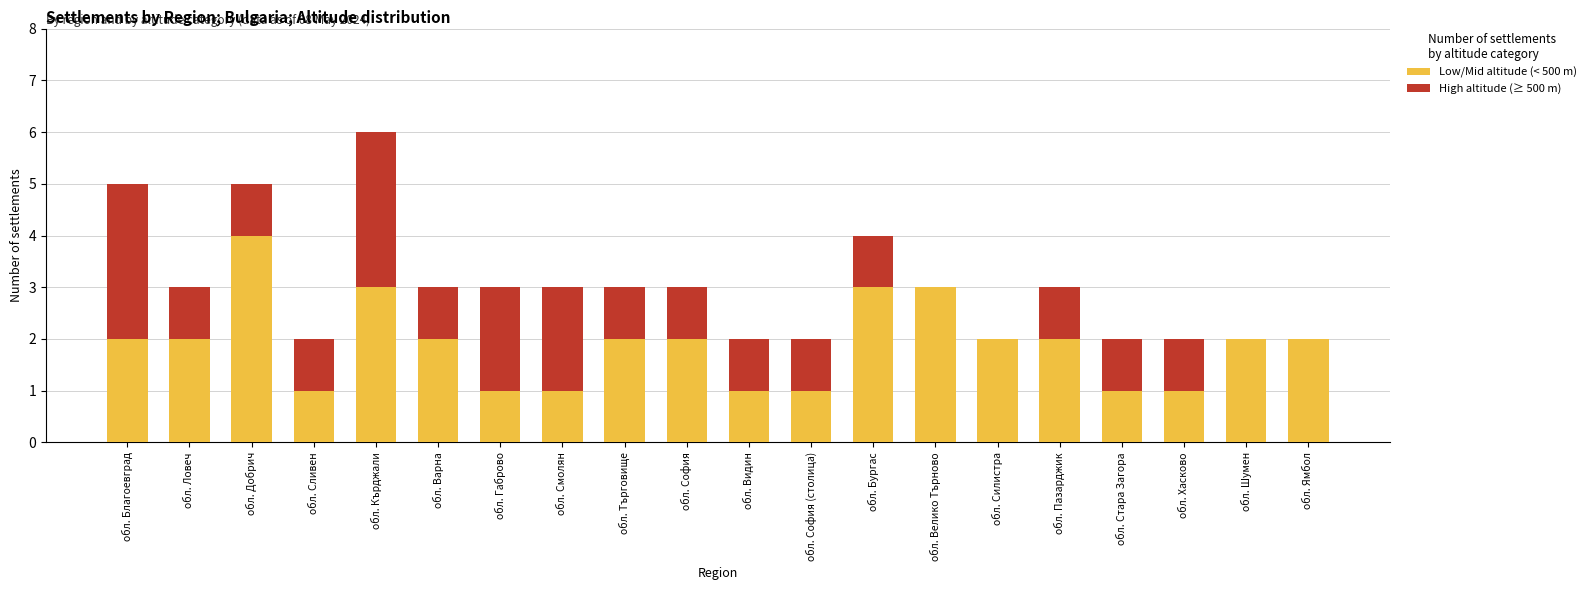

The value of Low/Mid altitude (< 500 m) at обл. Ямбол is 1. True or false?

False